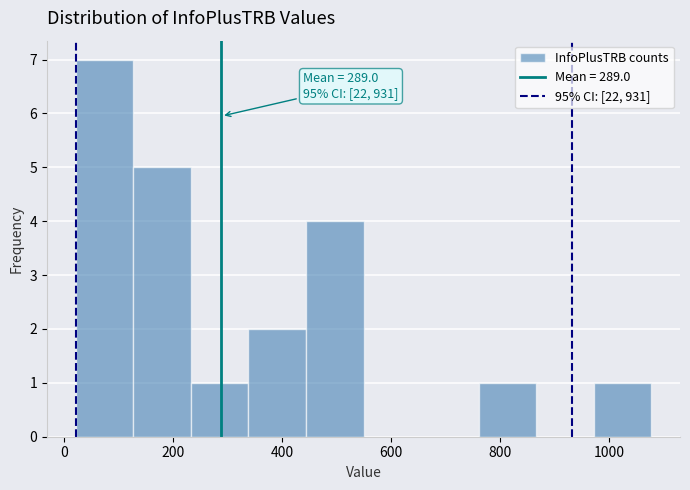

Which range on the x-axis has the tallest bar?

20 to 120